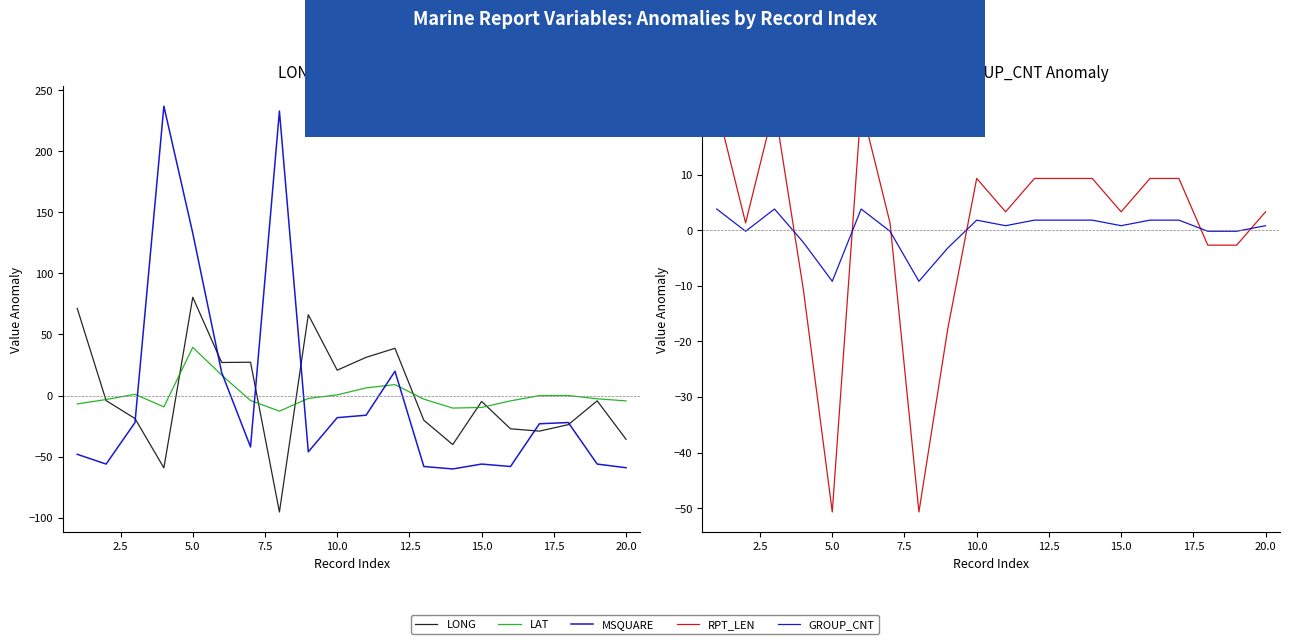

In LONG, how many points are lower than both neighbors (excluding endpoints)?

6